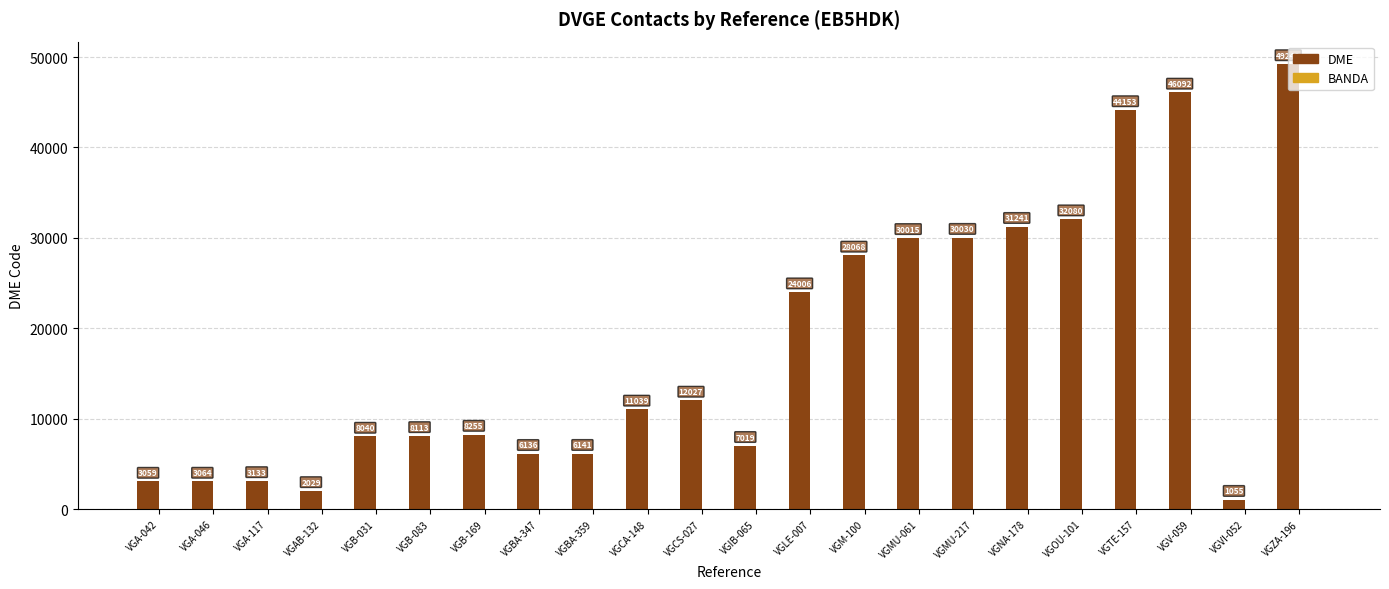

Between VGB-083 and VGBA-359, which series saw the biggest shift?

DME